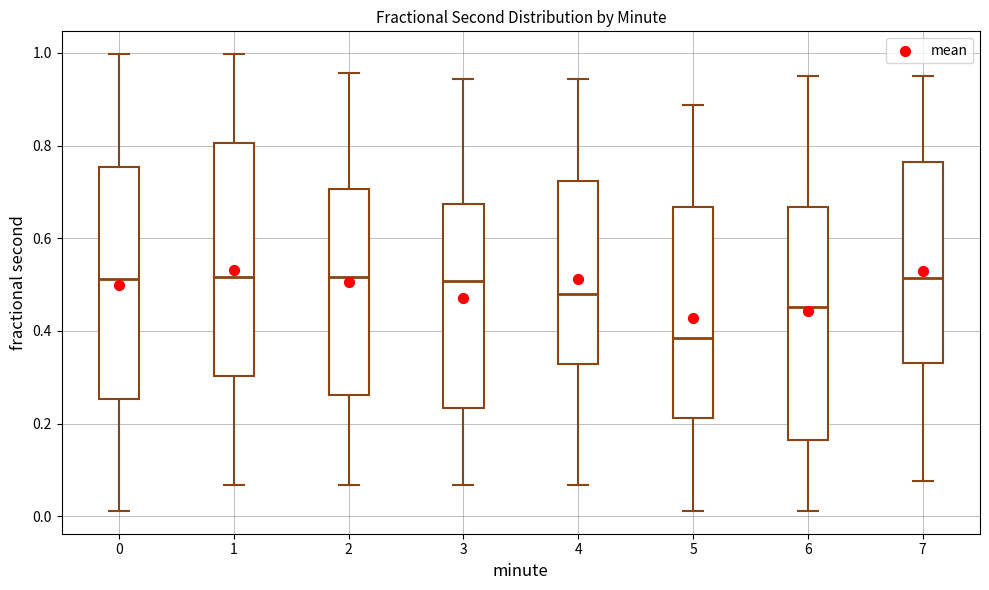

Reading left to right, read every box against the y-axis: the position of its median line, the range the box covers, and the ends of its whiskers. The values are not printed on the chart, so give them approximately, as read against the axis.

0: median 0.52, box 0.26 to 0.76, whiskers 0.02 to 1.00
1: median 0.52, box 0.30 to 0.80, whiskers 0.06 to 1.00
2: median 0.52, box 0.26 to 0.70, whiskers 0.06 to 0.96
3: median 0.50, box 0.24 to 0.68, whiskers 0.06 to 0.94
4: median 0.48, box 0.32 to 0.72, whiskers 0.06 to 0.94
5: median 0.38, box 0.22 to 0.66, whiskers 0.02 to 0.88
6: median 0.46, box 0.16 to 0.66, whiskers 0.02 to 0.94
7: median 0.52, box 0.32 to 0.76, whiskers 0.08 to 0.94